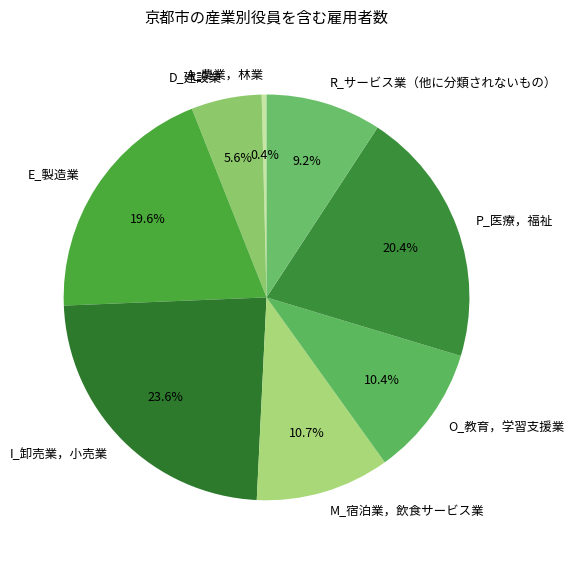

Combined, what portion of the pie is M_宿泊業，飲食サービス業 and E_製造業?

30.3%